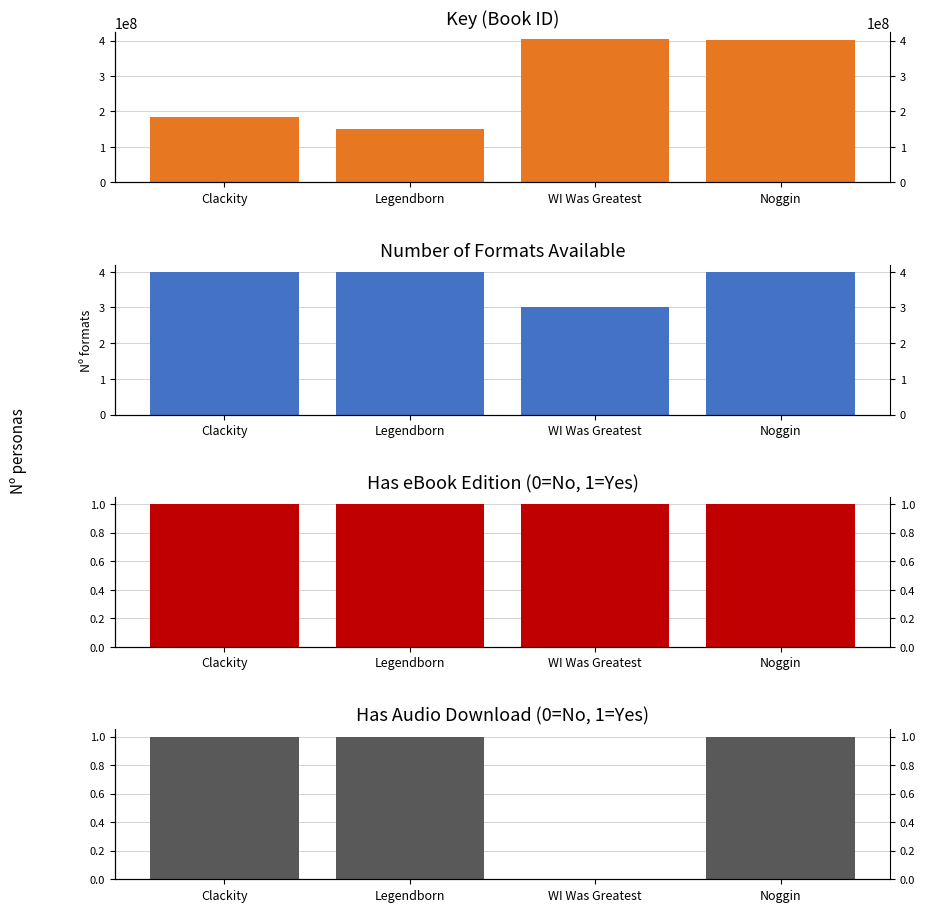

How many bars are there in each group?

4